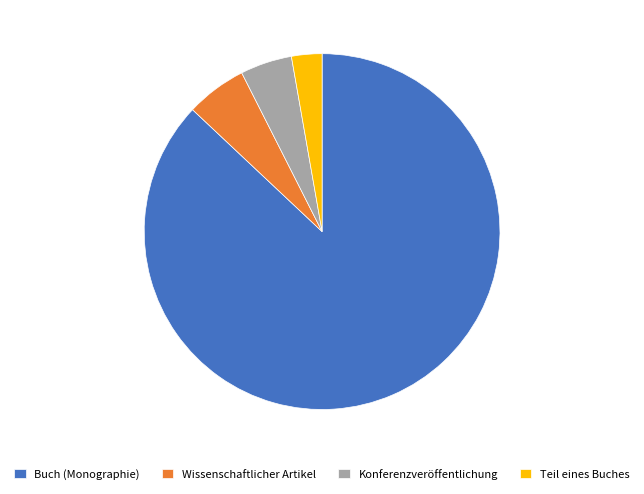

Do Konferenzveröffentlichung and Teil eines Buches together represent more than half of the pie?

No